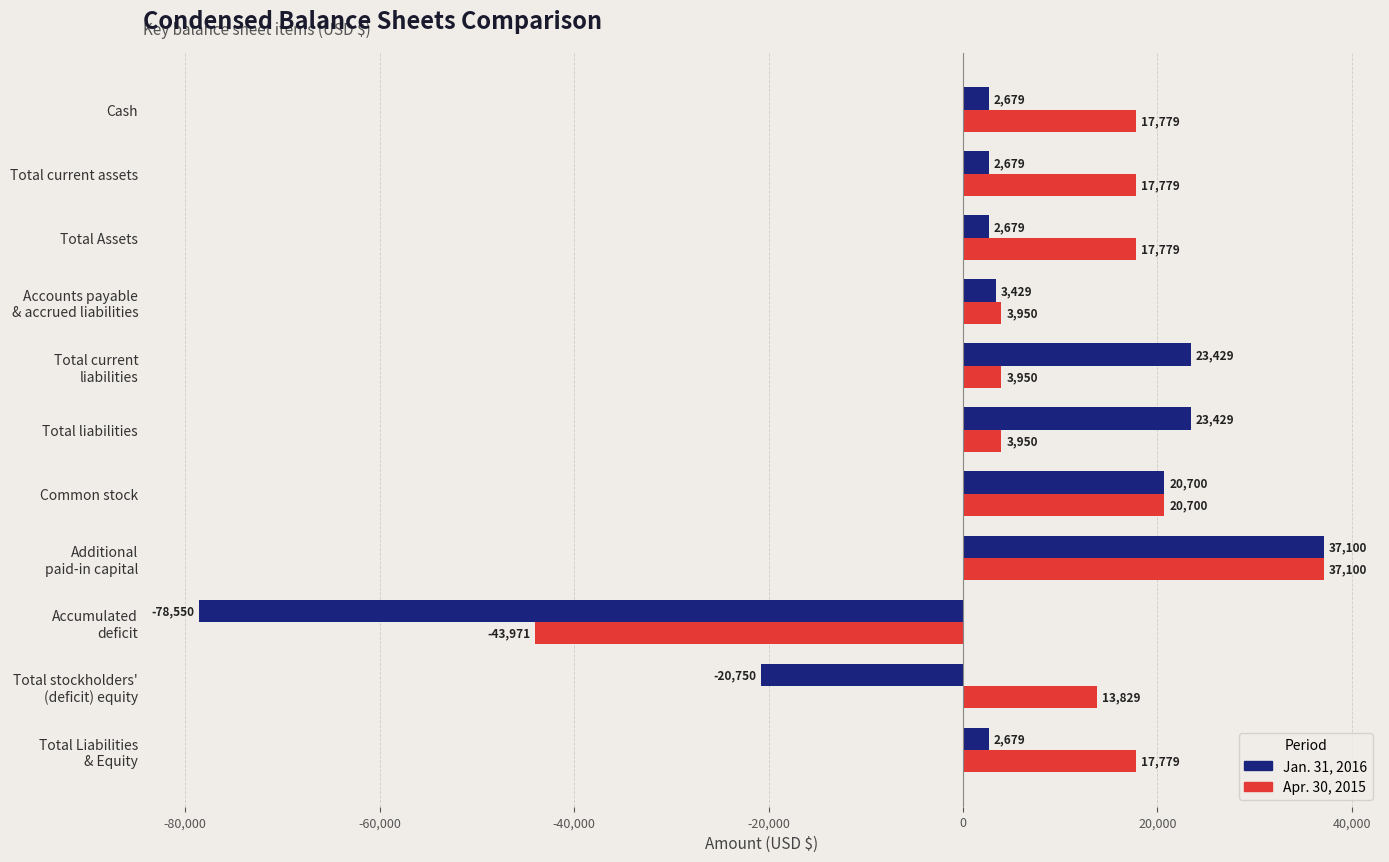

What value does the Jan. 31, 2016 series have at Common stock?

20700